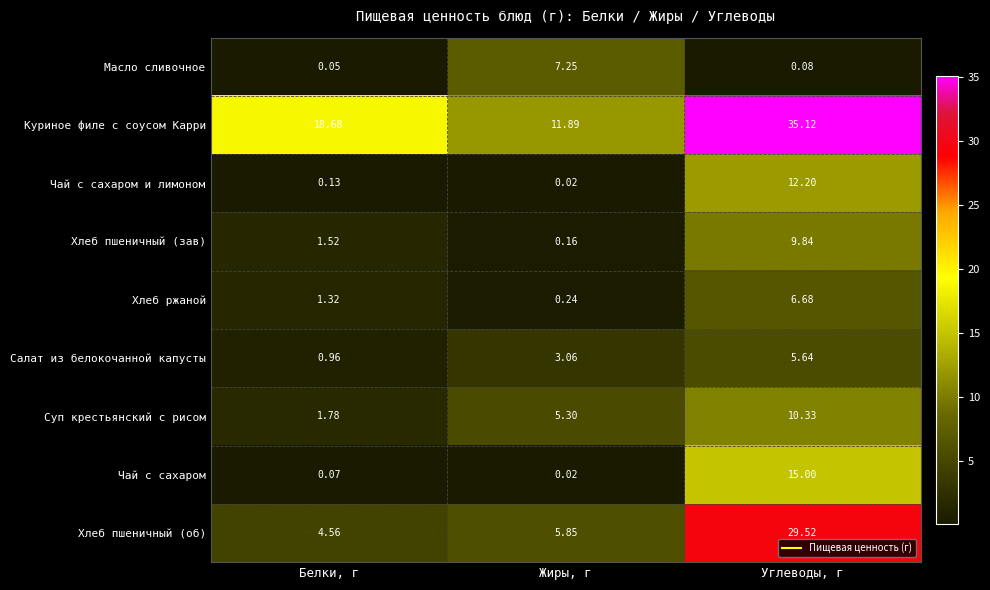

Is the value of Суп крестьянский с рисом at Углеводы, г greater than the value of Хлеб ржаной at Белки, г?

Yes